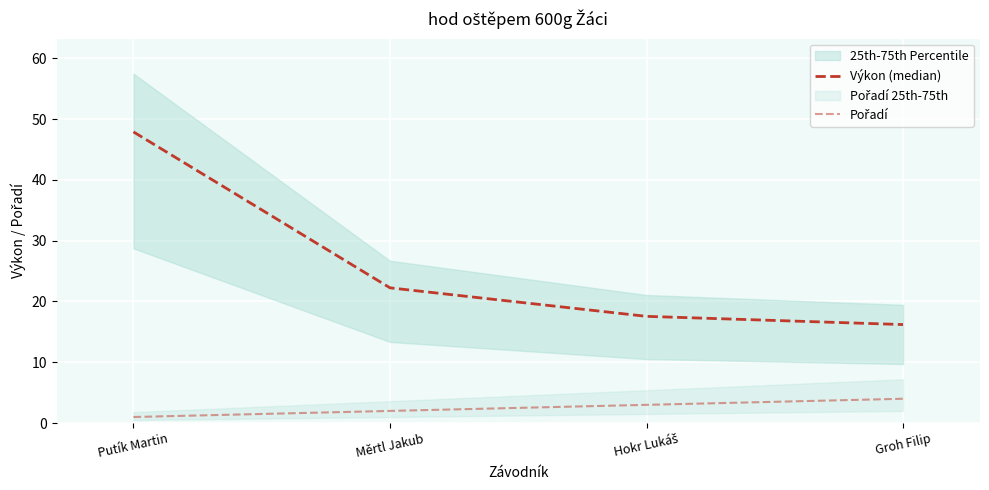

At which category is the sum across all series the highest?

Putík Martin